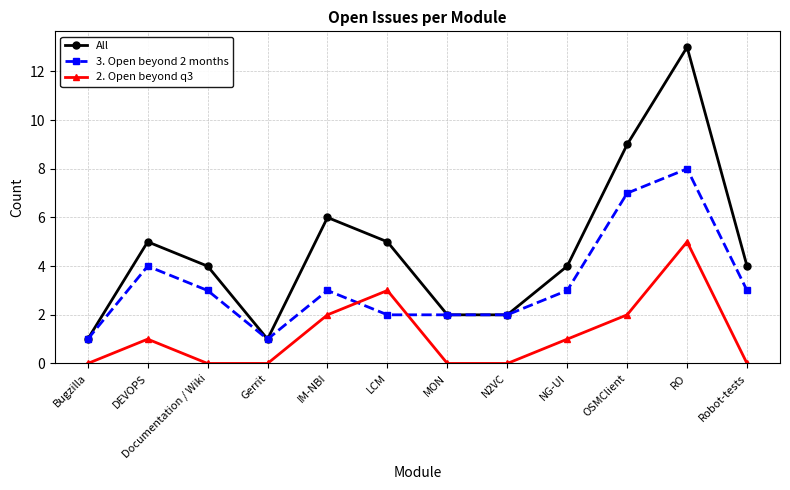

True or false: All and 2. Open beyond q3 cross at least once.

False